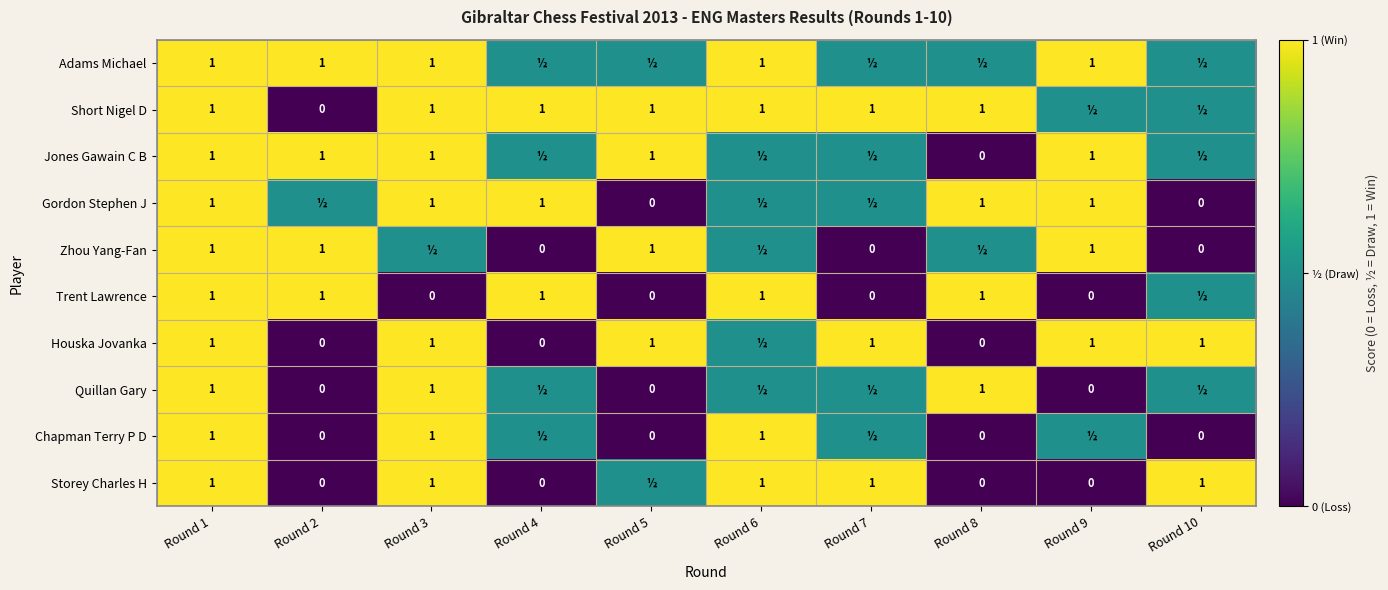

What is the difference between the Quillan Gary values at Round 8 and Round 9?

1.0